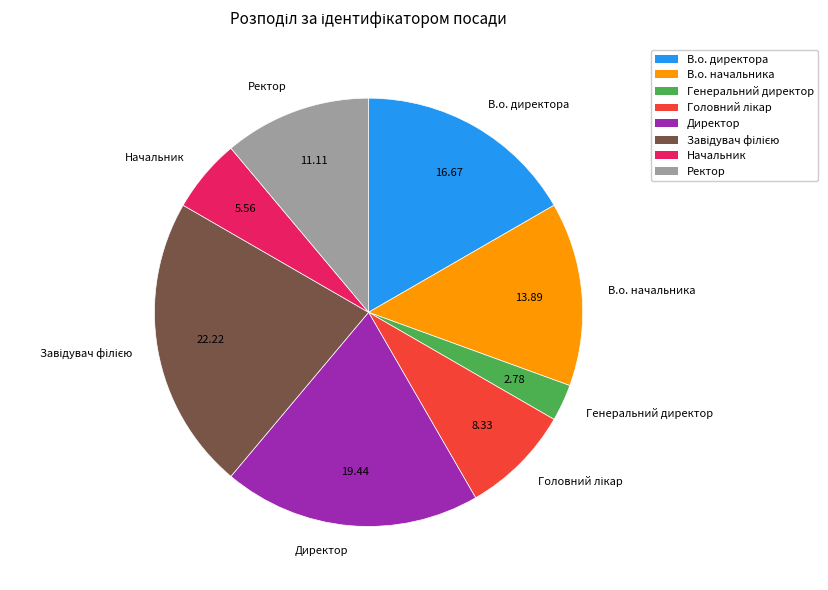

Is Начальник the majority of the pie?

No